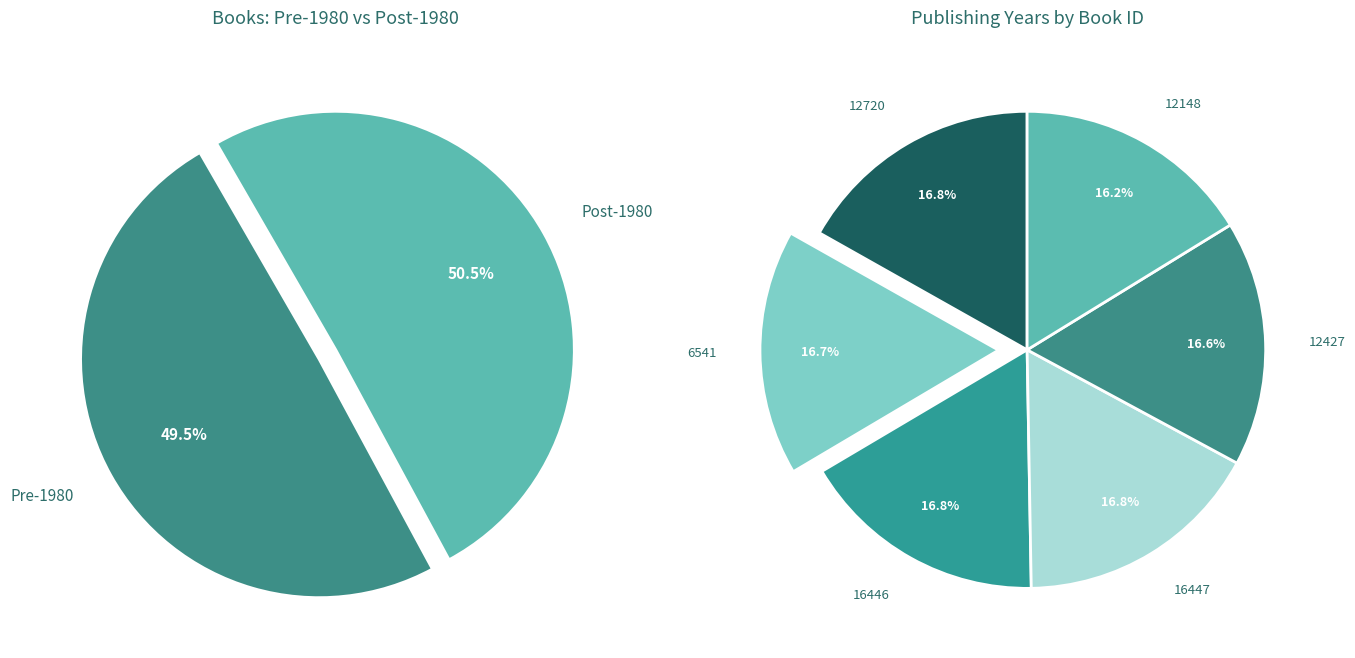

To the nearest percent, what percentage of the pie is 12427?

17%